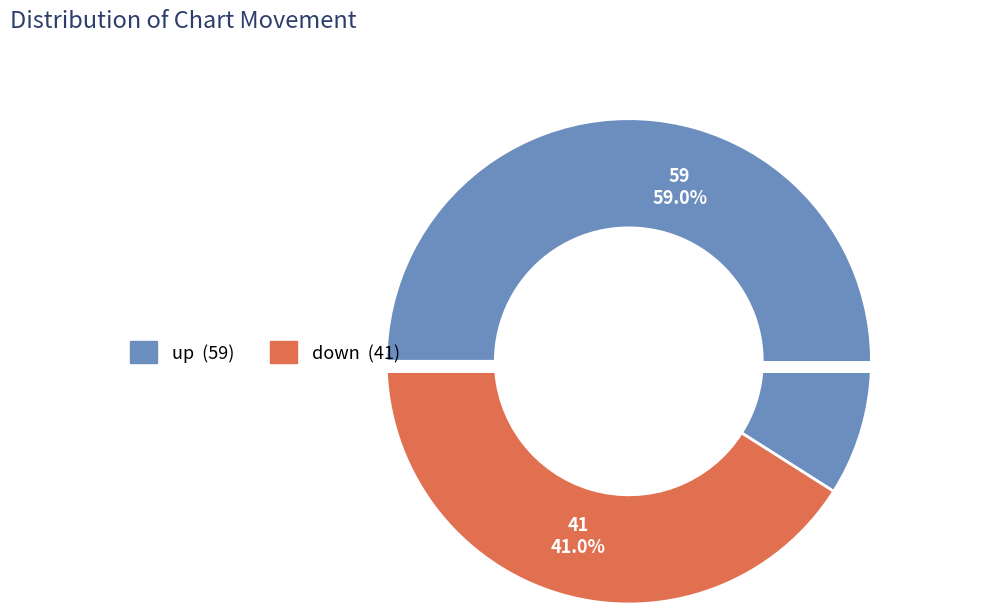

Which category has the biggest portion of the pie?

up